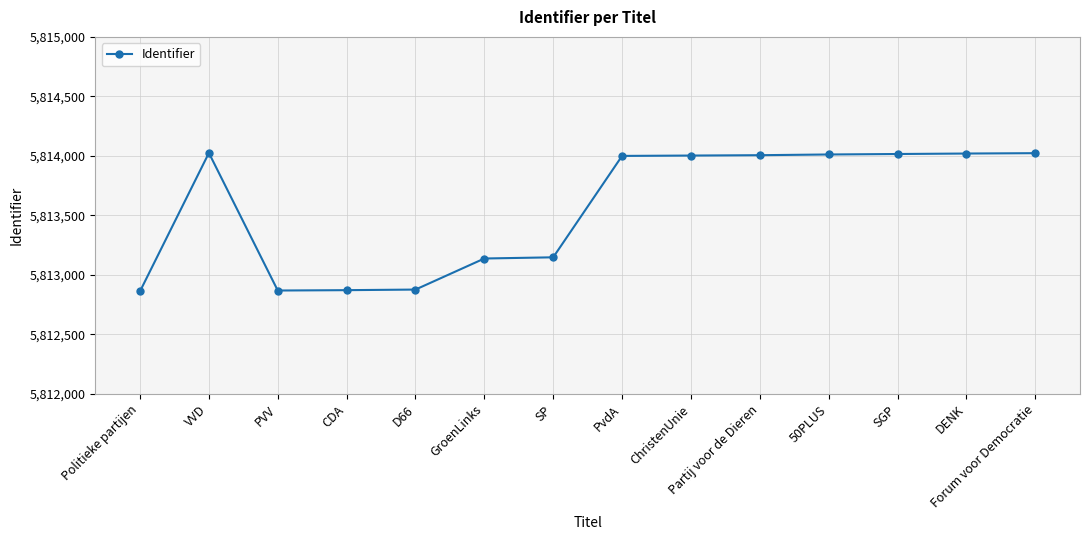

What is the greatest value displayed?

5814025